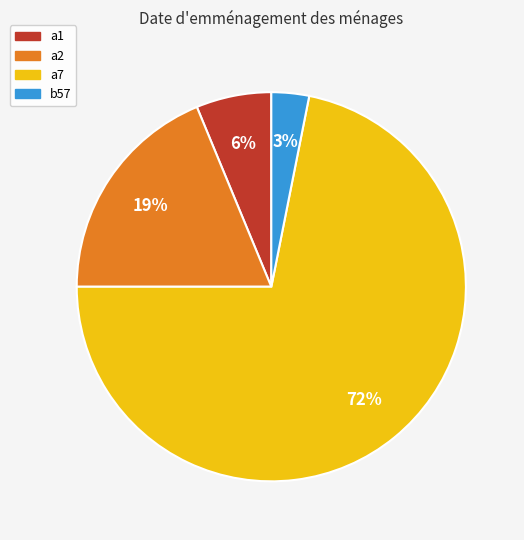

Do b57 and a2 together represent more than half of the pie?

No